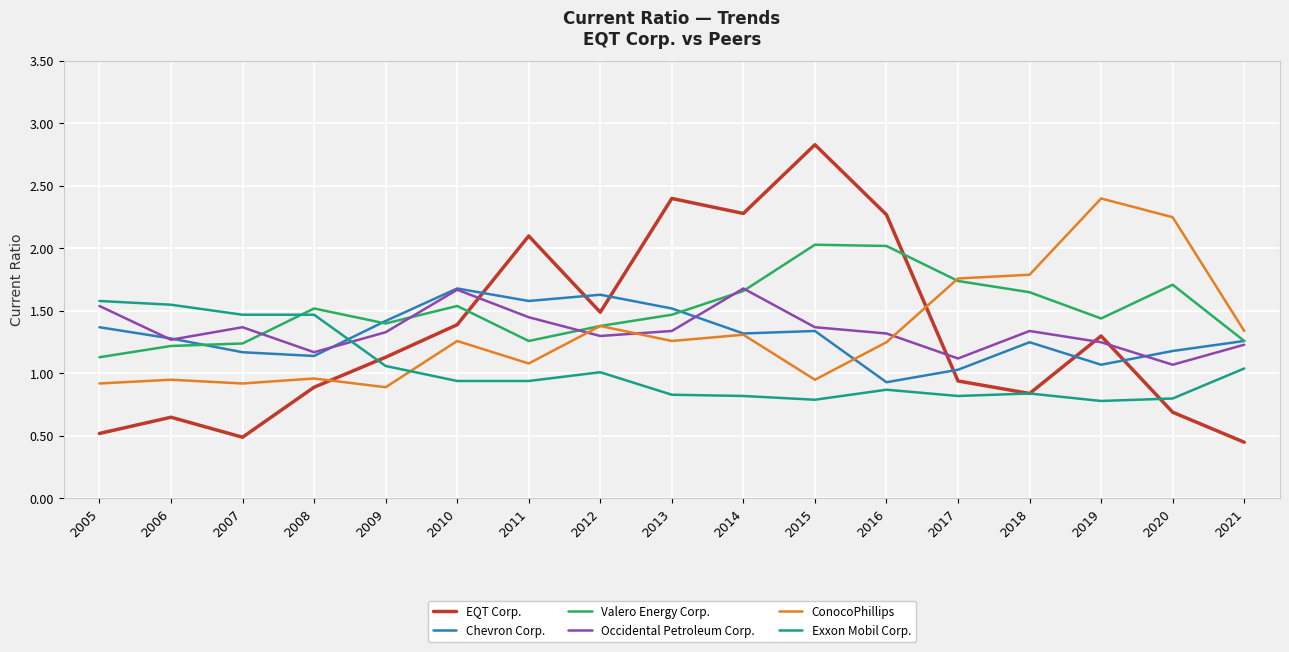

True or false: Valero Energy Corp. has a value of 3.1 at 2016.

False